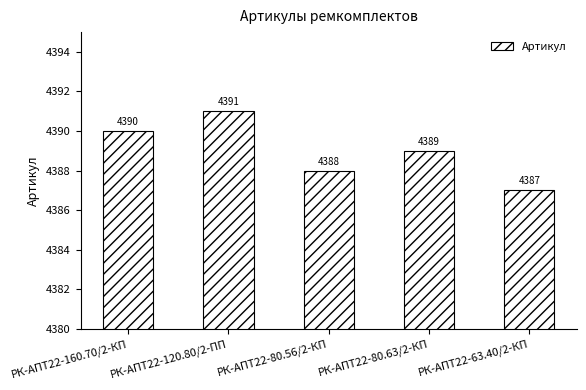

What is the label of the 3rd bar from the left?

РК-АПТ22-80.56/2-КП